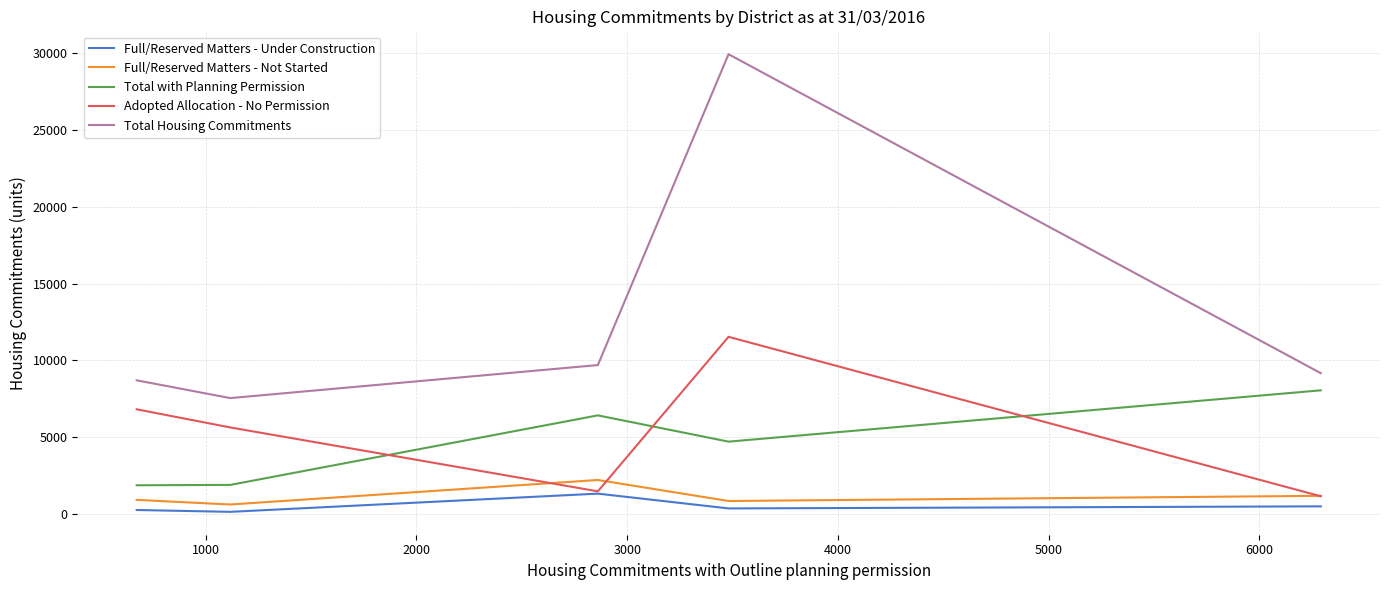

Which series has the largest range (max minus min)?

Total Housing Commitments